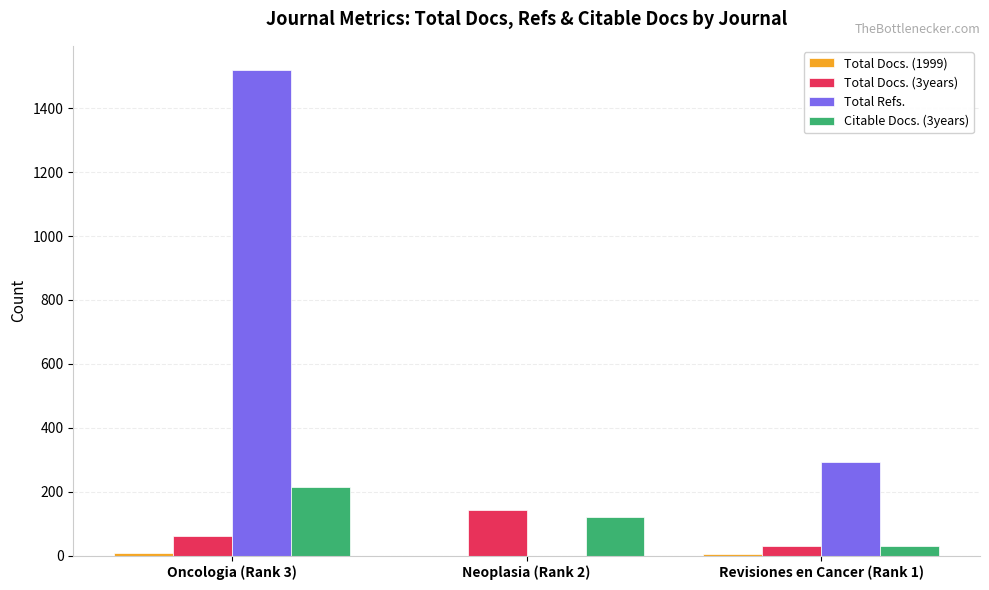

Between Oncologia (Rank 3) and Revisiones en Cancer (Rank 1), which series saw the biggest shift?

Total Refs.